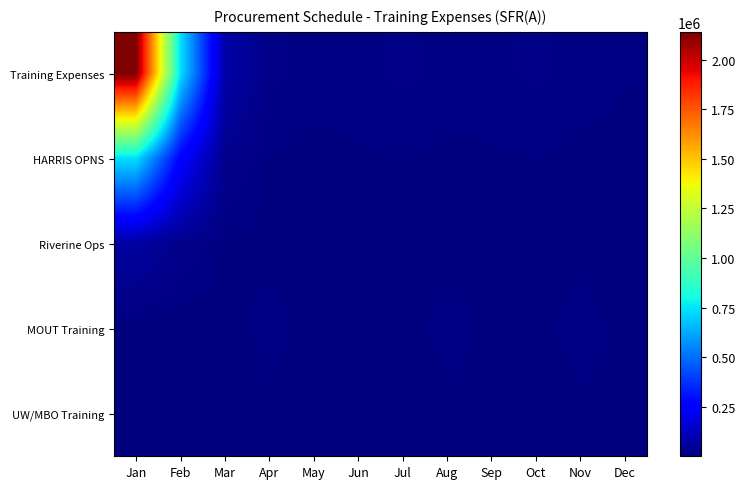

Rank the series at Oct from highest to lowest value.

Training Expenses, HARRIS OPNS, MOUT Training, Riverine Ops, UW/MBO Training